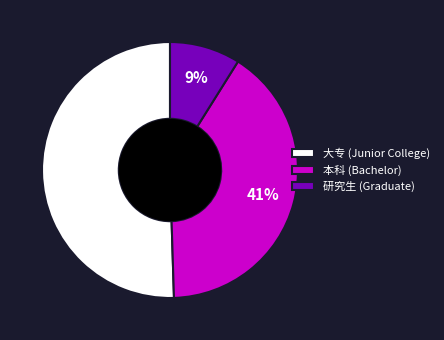

Do 研究生 (Graduate) and 大专 (Junior College) together represent more than half of the pie?

Yes